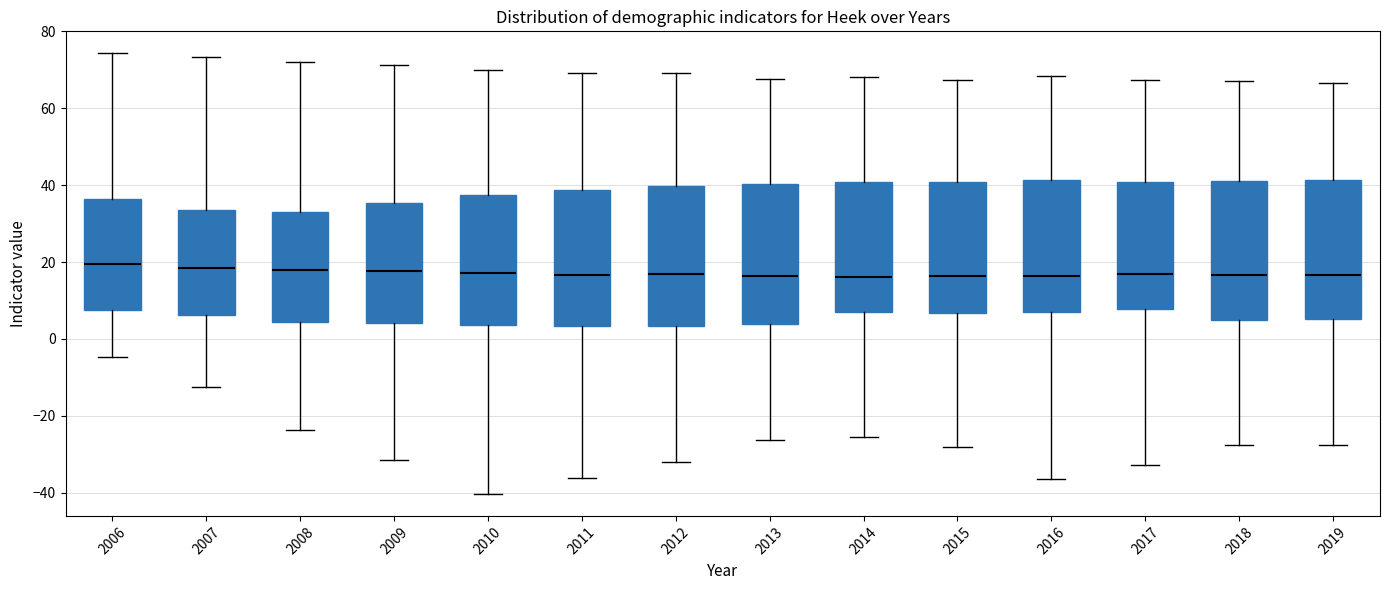

Reading left to right, transcribe this box plot: for each box, give where its median line is, the range the box spans, and where its two whiskers end, as read against the y-axis. The values are not printed on the chart, so give them approximately, as read against the axis.

2006: median 20, box 8 to 36, whiskers -4 to 74
2007: median 18, box 6 to 34, whiskers -12 to 74
2008: median 18, box 4 to 34, whiskers -24 to 72
2009: median 18, box 4 to 36, whiskers -32 to 72
2010: median 18, box 4 to 38, whiskers -40 to 70
2011: median 16, box 4 to 38, whiskers -36 to 70
2012: median 16, box 4 to 40, whiskers -32 to 70
2013: median 16, box 4 to 40, whiskers -26 to 68
2014: median 16, box 6 to 40, whiskers -26 to 68
2015: median 16, box 6 to 40, whiskers -28 to 68
2016: median 16, box 8 to 42, whiskers -36 to 68
2017: median 16, box 8 to 40, whiskers -32 to 68
2018: median 16, box 4 to 42, whiskers -28 to 68
2019: median 16, box 6 to 42, whiskers -28 to 66